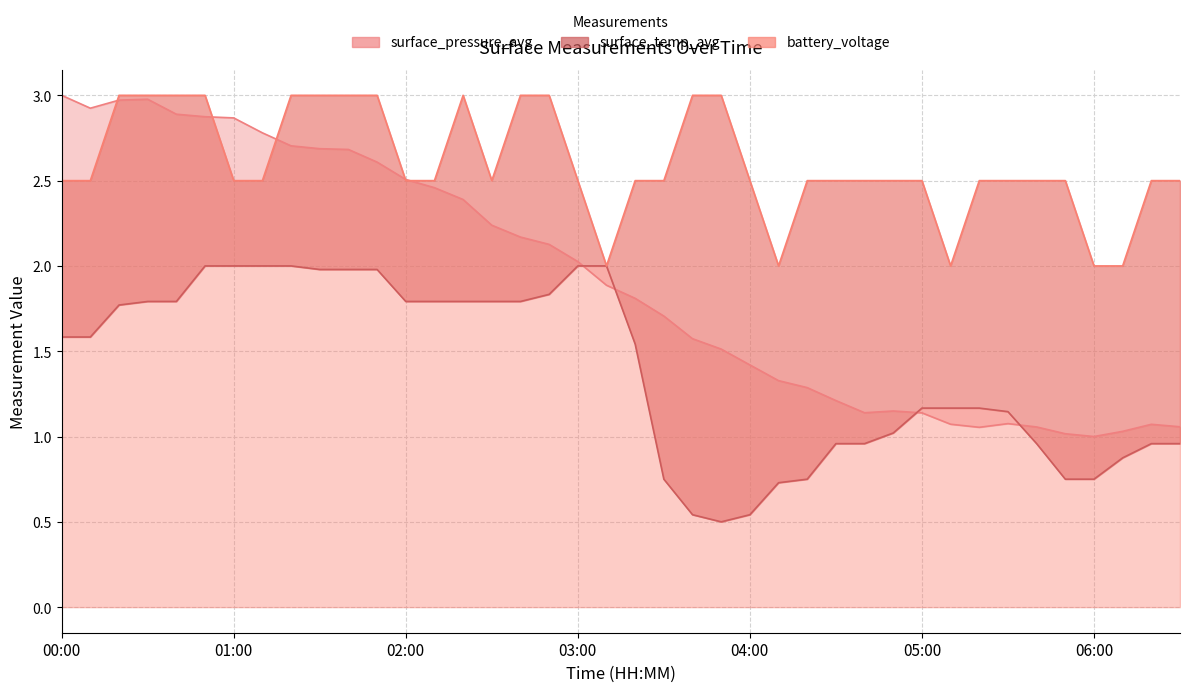

Reading left to right, transcribe all the data shown in this chart.

surface_pressure_avg: 00:00=3.0	00:10=2.9	00:20=3.0	00:30=3.0	00:40=2.9	00:50=2.9	01:00=2.9	01:10=2.8	01:20=2.7	01:30=2.7	01:40=2.7	01:50=2.6	02:00=2.5	02:10=2.5	02:20=2.4	02:30=2.2	02:40=2.2	02:50=2.1	03:00=2.0	03:10=1.9	03:20=1.8	03:30=1.7	03:40=1.6	03:50=1.5	04:00=1.4	04:10=1.3	04:20=1.3	04:30=1.2	04:40=1.1	04:50=1.1	05:00=1.1	05:10=1.1	05:20=1.1	05:30=1.1	05:40=1.1	05:50=1.0	06:00=1.0	06:10=1.0	06:20=1.1	06:30=1.1
surface_temp_avg: 00:00=1.6	00:10=1.6	00:20=1.8	00:30=1.8	00:40=1.8	00:50=2.0	01:00=2.0	01:10=2.0	01:20=2.0	01:30=2.0	01:40=2.0	01:50=2.0	02:00=1.8	02:10=1.8	02:20=1.8	02:30=1.8	02:40=1.8	02:50=1.8	03:00=2.0	03:10=2.0	03:20=1.5	03:30=0.8	03:40=0.5	03:50=0.5	04:00=0.5	04:10=0.7	04:20=0.8	04:30=1.0	04:40=1.0	04:50=1.0	05:00=1.2	05:10=1.2	05:20=1.2	05:30=1.1	05:40=1.0	05:50=0.8	06:00=0.8	06:10=0.9	06:20=1.0	06:30=1.0
battery_voltage: 00:00=2.5	00:10=2.5	00:20=3.0	00:30=3.0	00:40=3.0	00:50=3.0	01:00=2.5	01:10=2.5	01:20=3.0	01:30=3.0	01:40=3.0	01:50=3.0	02:00=2.5	02:10=2.5	02:20=3.0	02:30=2.5	02:40=3.0	02:50=3.0	03:00=2.5	03:10=2.0	03:20=2.5	03:30=2.5	03:40=3.0	03:50=3.0	04:00=2.5	04:10=2.0	04:20=2.5	04:30=2.5	04:40=2.5	04:50=2.5	05:00=2.5	05:10=2.0	05:20=2.5	05:30=2.5	05:40=2.5	05:50=2.5	06:00=2.0	06:10=2.0	06:20=2.5	06:30=2.5